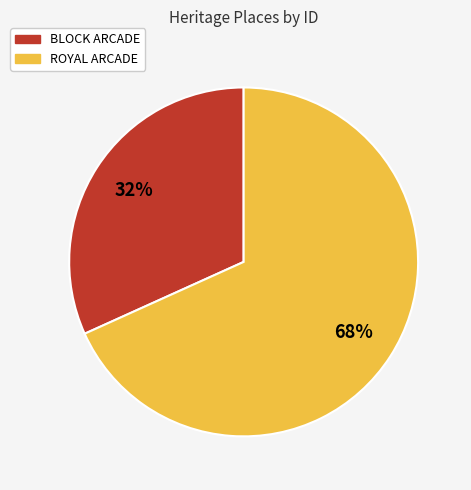

Does BLOCK ARCADE account for over 50% of the chart?

No